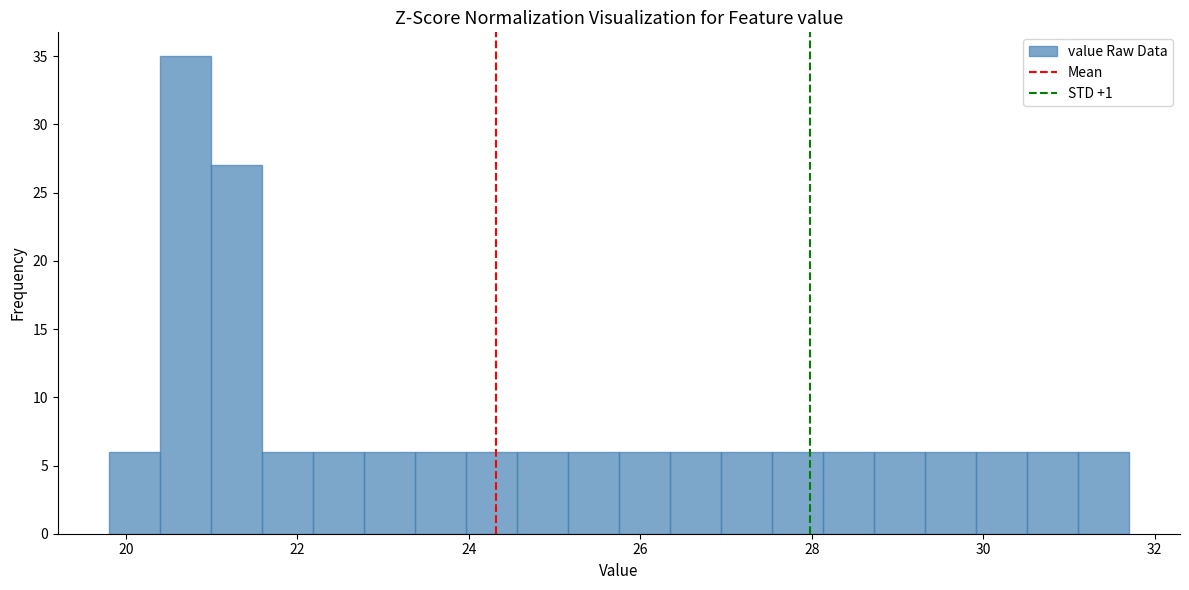

Around what value on the x-axis is the tallest bar? Give the approximate position of its centre, as read against the axis.

20.6